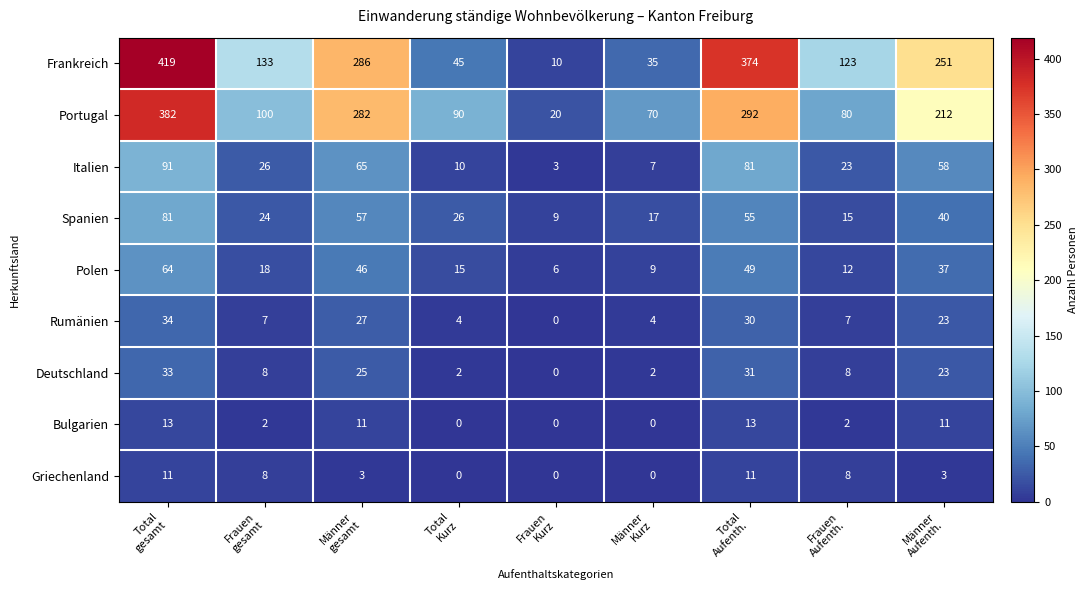

At how many categories does at least one series exceed 15?

9